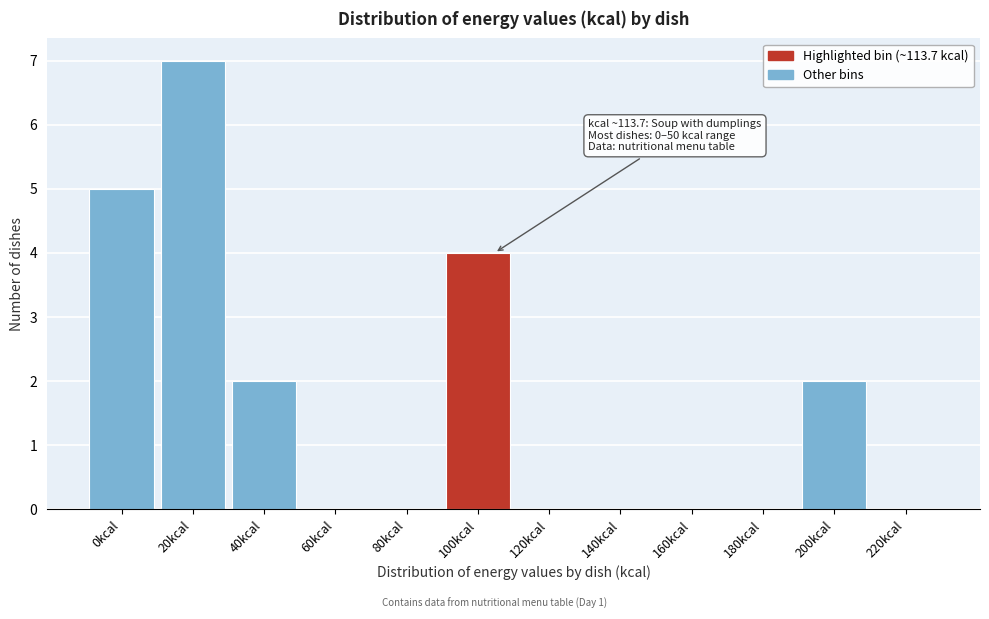

Reading left to right, extract all data points from this chart.

0kcal=5	20kcal=7	40kcal=2	60kcal=0	80kcal=0	100kcal=4	120kcal=0	140kcal=0	160kcal=0	180kcal=0	200kcal=2	220kcal=0